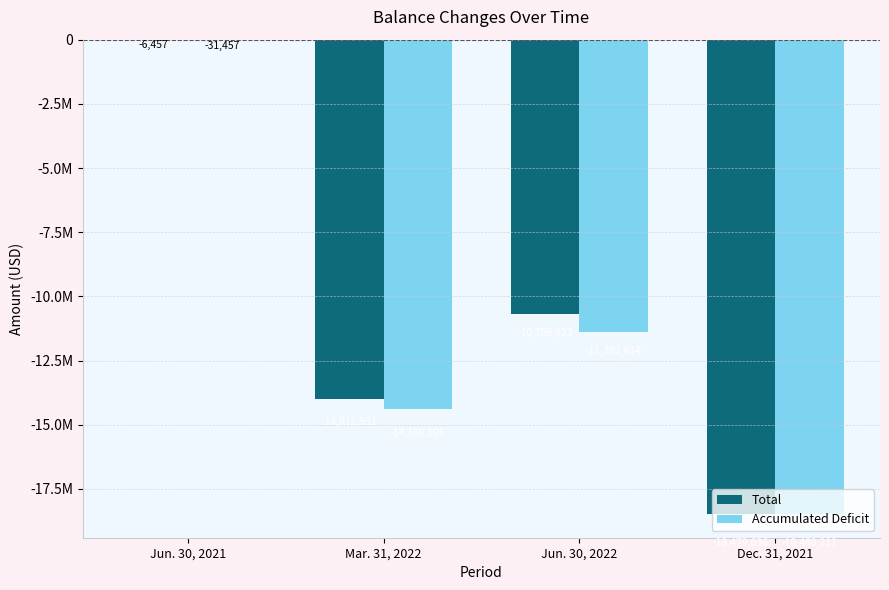

What is the difference between the second highest and second lowest values in the Total series?

3306908